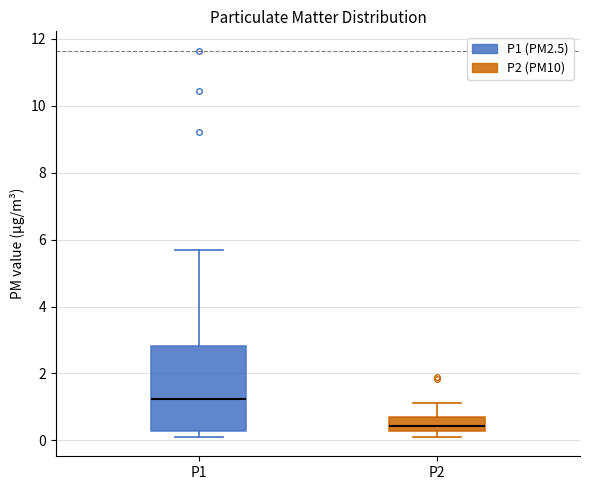

Reading left to right, read every box against the y-axis: the position of its median line, the range the box covers, and the ends of its whiskers. The values are not printed on the chart, so give them approximately, as read against the axis.

P1: median 1.2, box 0.2 to 2.8, whiskers 0.2 (just below the box's lower edge) to 5.8
P2: median 0.4, box 0.2 to 0.8, whiskers 0.2 (just below the box's lower edge) to 1.2